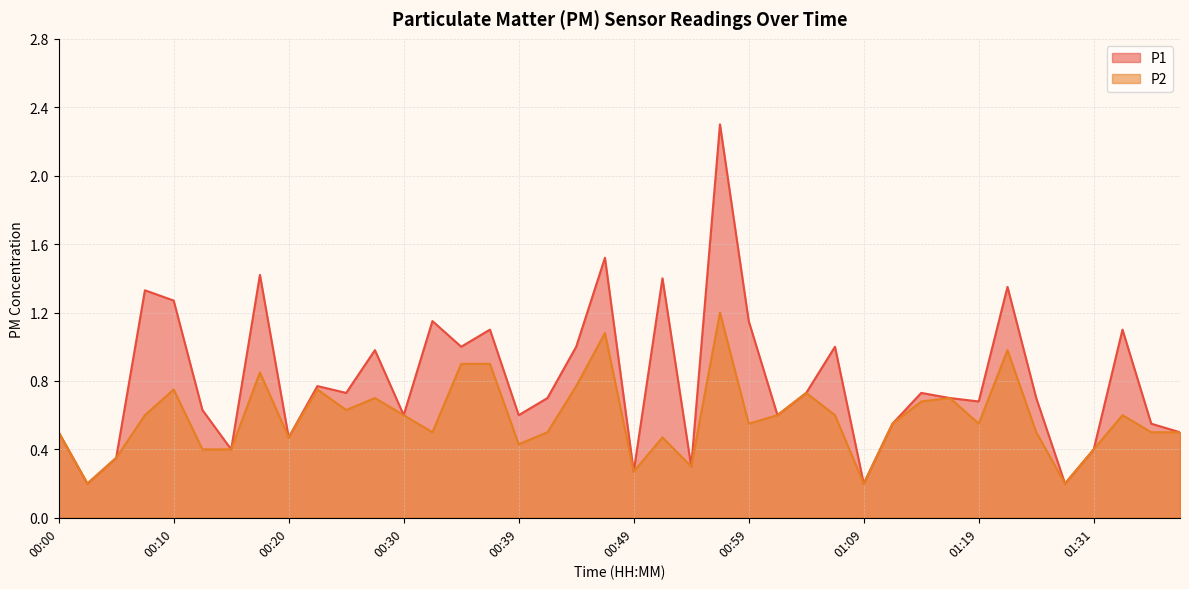

What is the difference between the maximum and second lowest values in the P1 series?

2.1